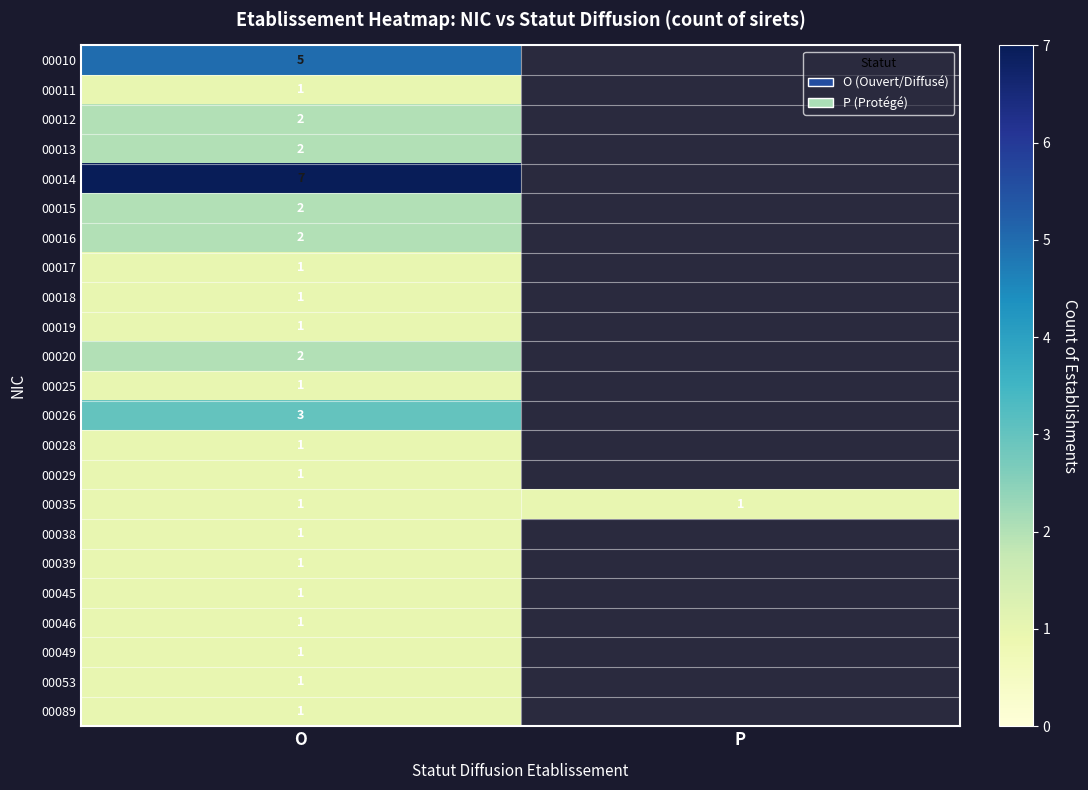

The 00014 series shows 3 at O. True or false?

False